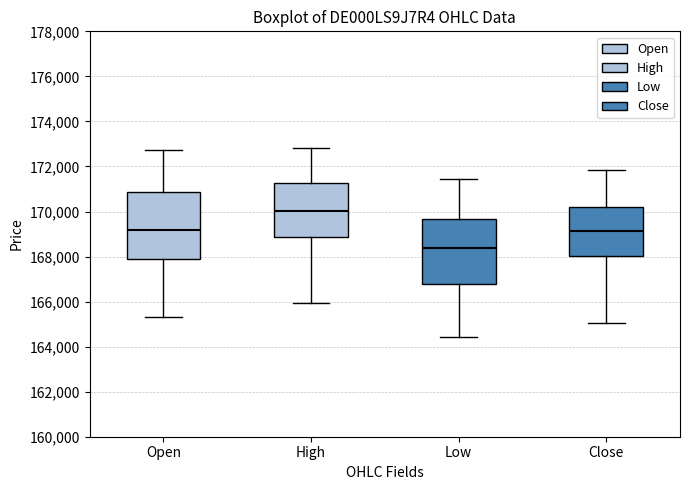

Reading left to right, transcribe this box plot: for each box, give where its median line is, the range the box spans, and where its two whiskers end, as read against the y-axis. The values are not printed on the chart, so give them approximately, as read against the axis.

Open: median 169200, box 168000 to 170800, whiskers 165400 to 172800
High: median 170000, box 168800 to 171200, whiskers 166000 to 172800
Low: median 168400, box 166800 to 169600, whiskers 164400 to 171400
Close: median 169200, box 168000 to 170200, whiskers 165000 to 171800